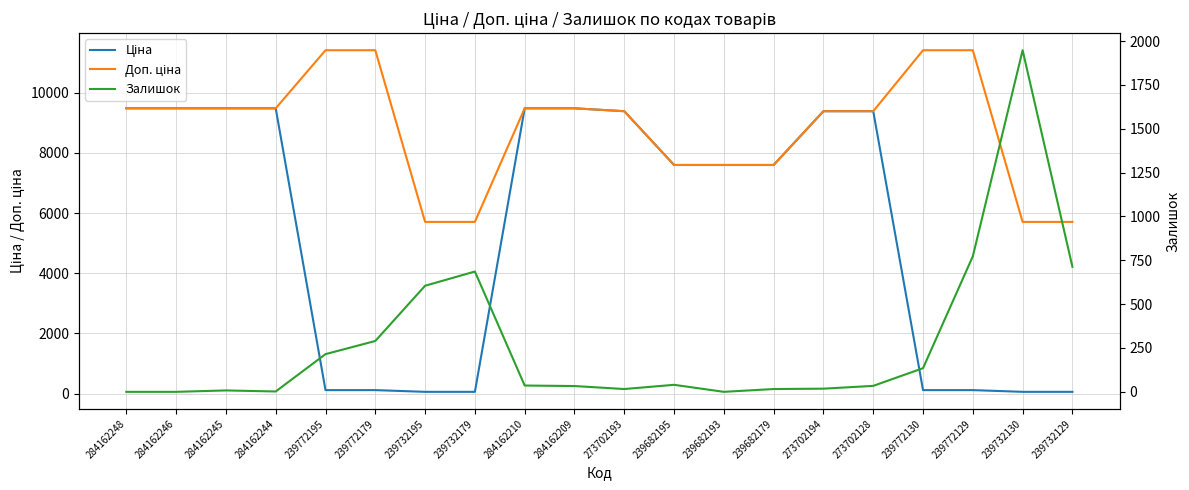

Read the Залишок value at 239772130.

135.0